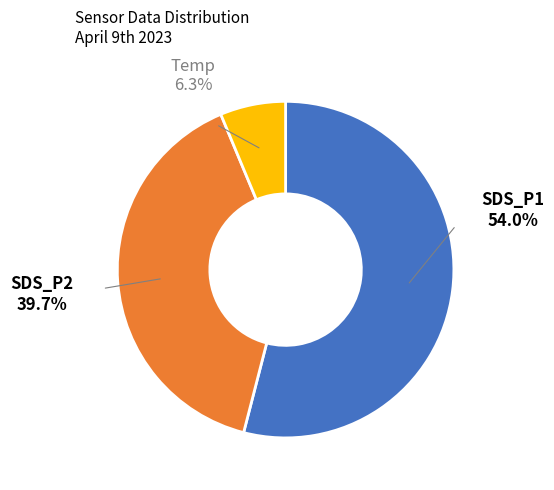

Does 23 account for over 50% of the chart?

No